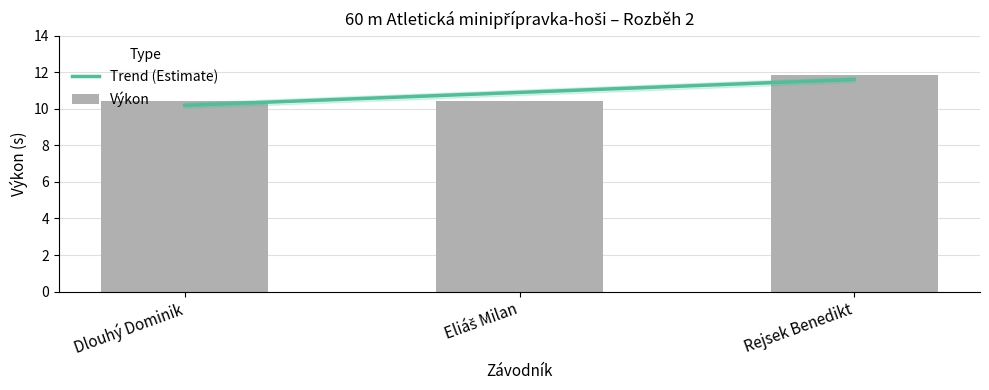

What is the change in value from Dlouhý Dominik to Rejsek Benedikt?

+1.4